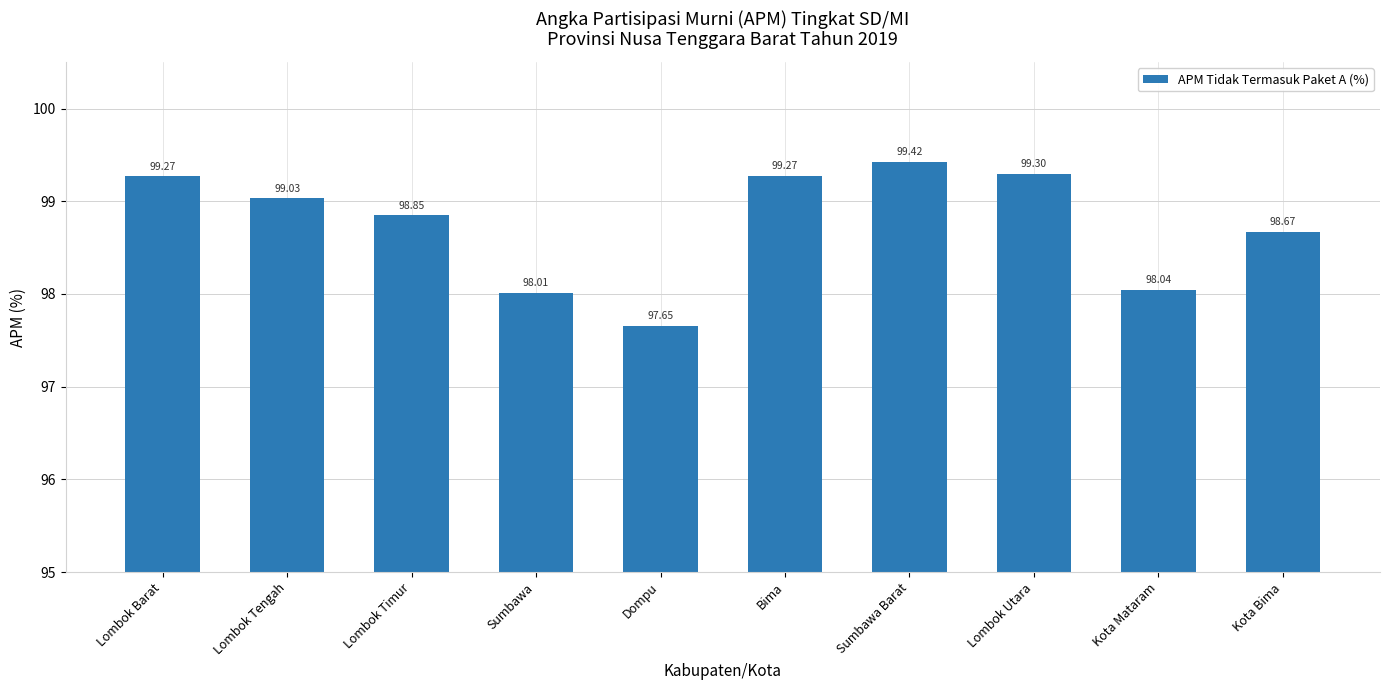

What is the label of the 9th bar from the right?

Lombok Tengah